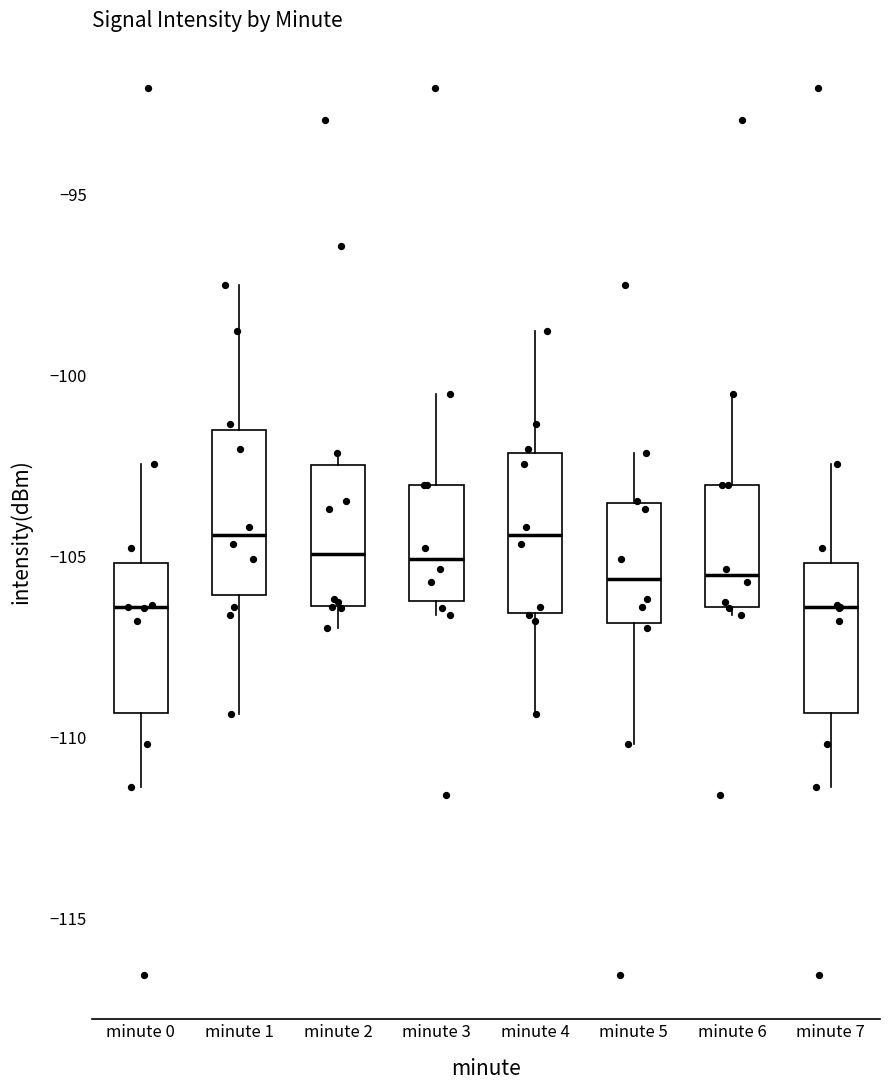

Reading left to right, transcribe this box plot: for each box, give where its median line is, the range the box spans, and where its two whiskers end, as read against the y-axis. The values are not printed on the chart, so give them approximately, as read against the axis.

minute 0: median -106.5, box -109.5 to -105.0, whiskers -111.5 to -102.5
minute 1: median -104.5, box -106.0 to -101.5, whiskers -109.5 to -97.5
minute 2: median -105.0, box -106.5 to -102.5, whiskers -107.0 to -102.0
minute 3: median -105.0, box -106.5 to -103.0, whiskers -106.5 (just below the box's lower edge) to -100.5
minute 4: median -104.5, box -106.5 to -102.0, whiskers -109.5 to -99.0
minute 5: median -105.5, box -107.0 to -103.5, whiskers -110.0 to -102.0
minute 6: median -105.5, box -106.5 to -103.0, whiskers -106.5 (just below the box's lower edge) to -100.5
minute 7: median -106.5, box -109.5 to -105.0, whiskers -111.5 to -102.5